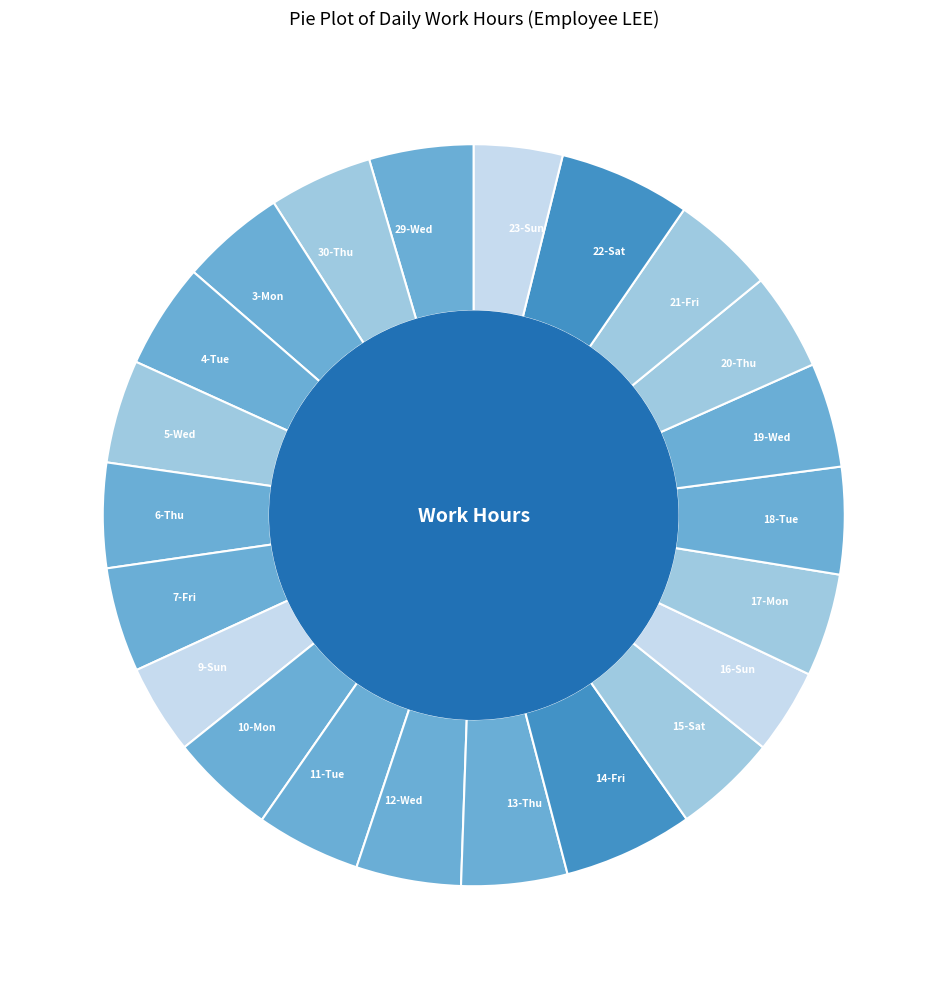

How many segments does this pie chart have?

22